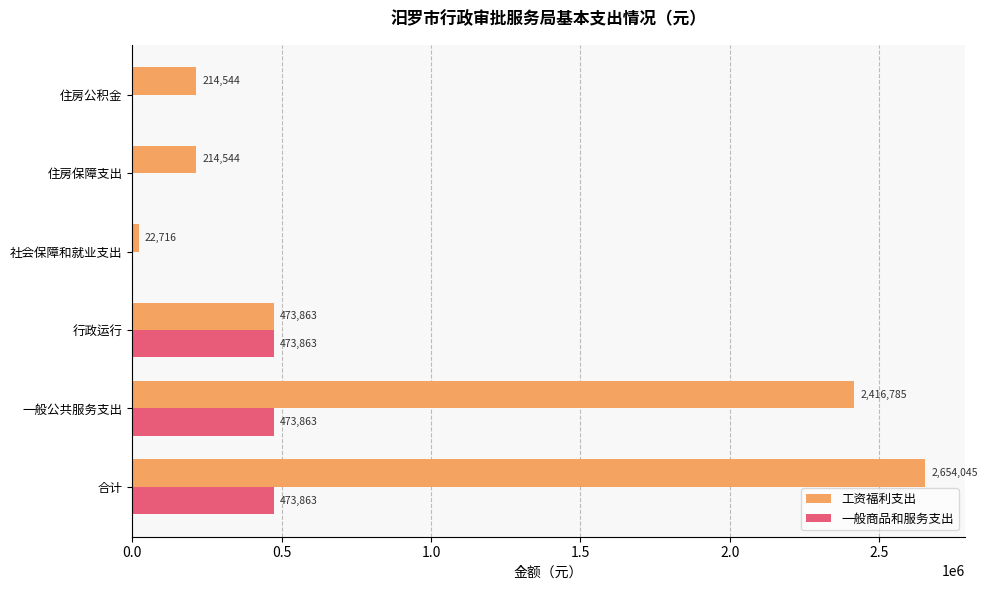

What is the approximate value of 工资福利支出 at 一般公共服务支出, to the nearest 50?

2416800